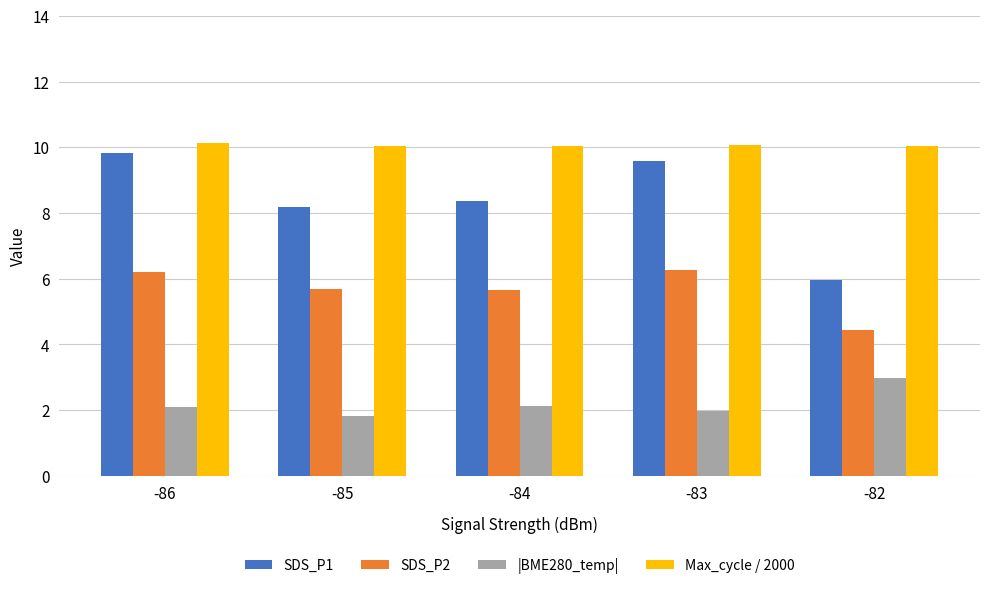

Does the chart contain stacked bars?

No